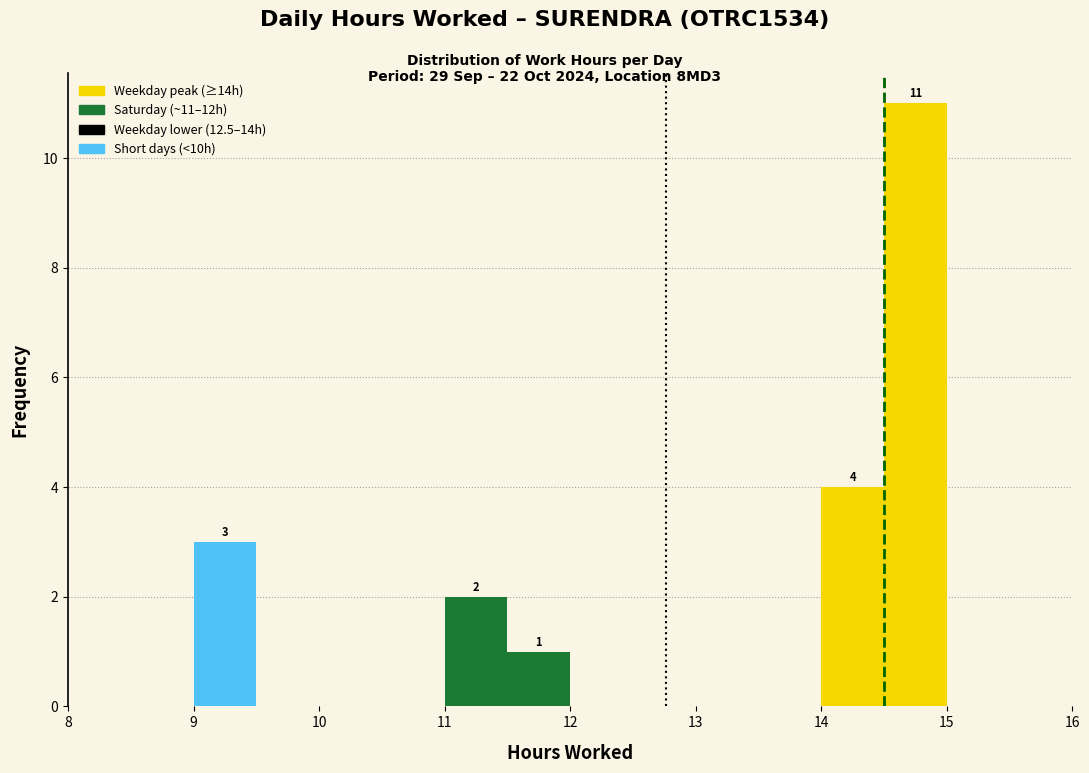

Over which range of the x-axis is the bar tallest?

14.5 to 15.0